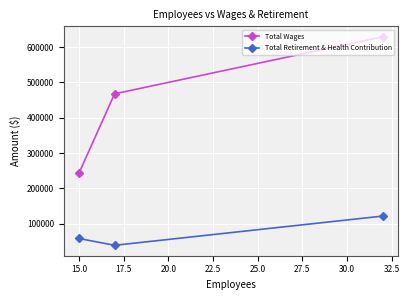

What is the value of the Total Retirement & Health Contribution point at the 3rd from the left?

121738